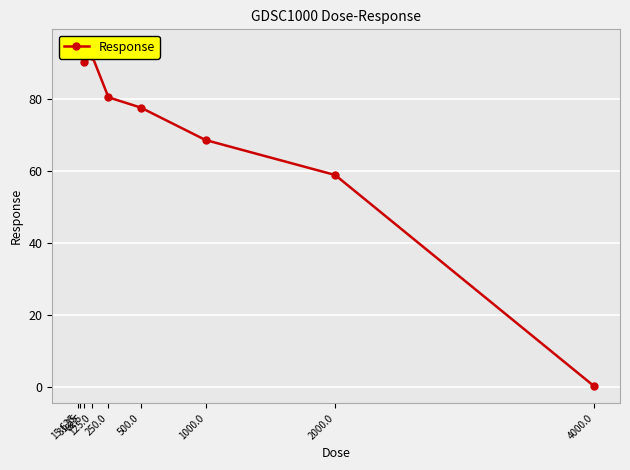

True or false: the data shows 94.7 at 31.25.

True